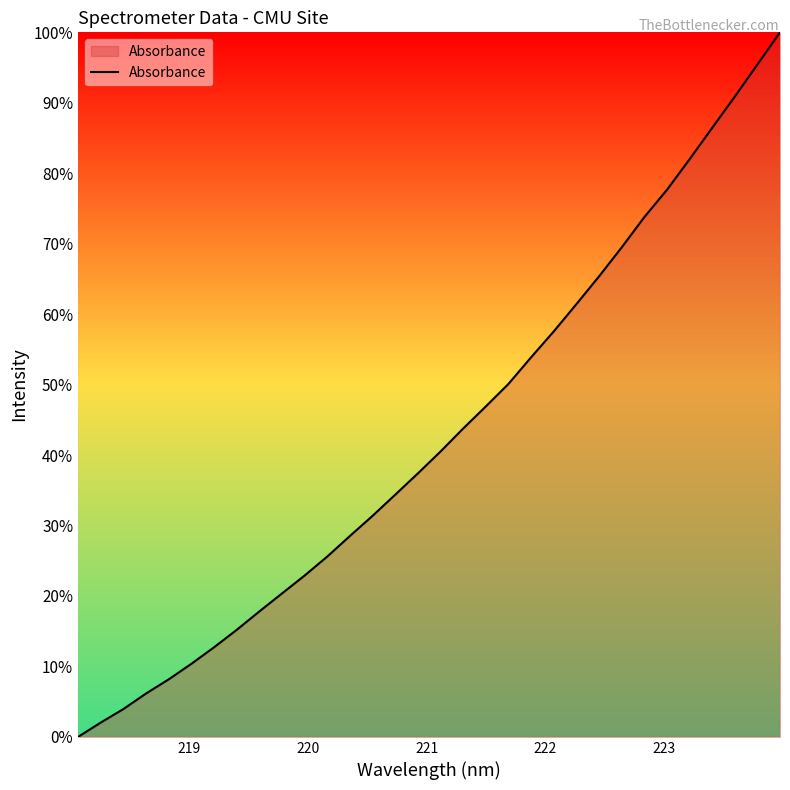

What is the difference between the maximum and minimum values?

100.0